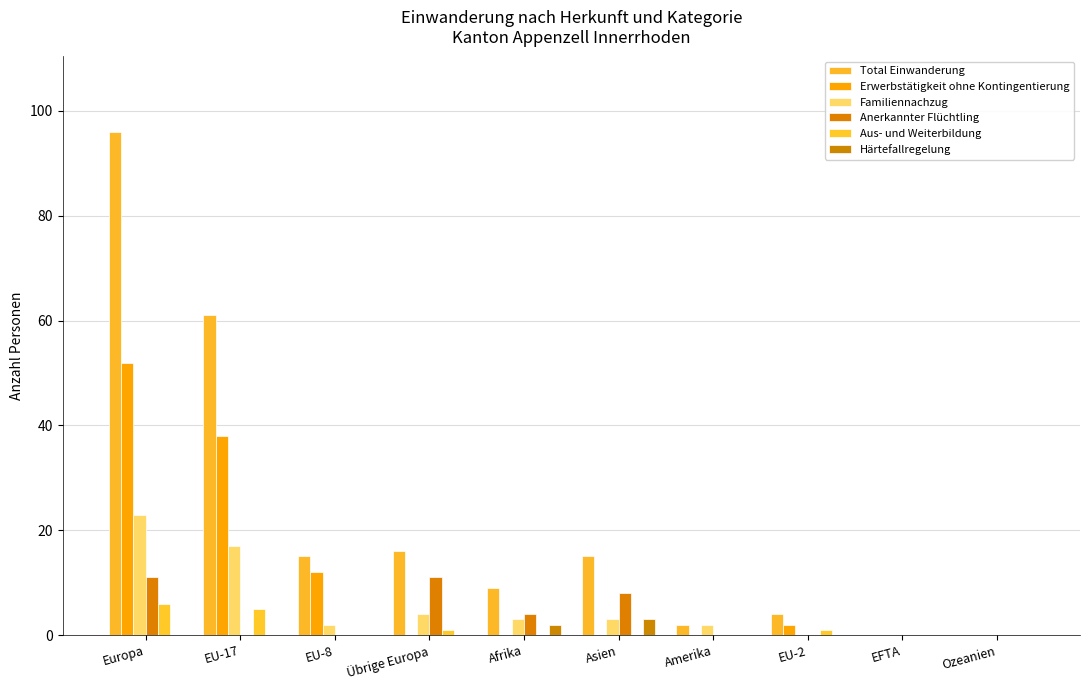

List the labels in order of Familiennachzug value, smallest first.

EU-2, EFTA, Ozeanien, EU-8, Amerika, Afrika, Asien, Übrige Europa, EU-17, Europa